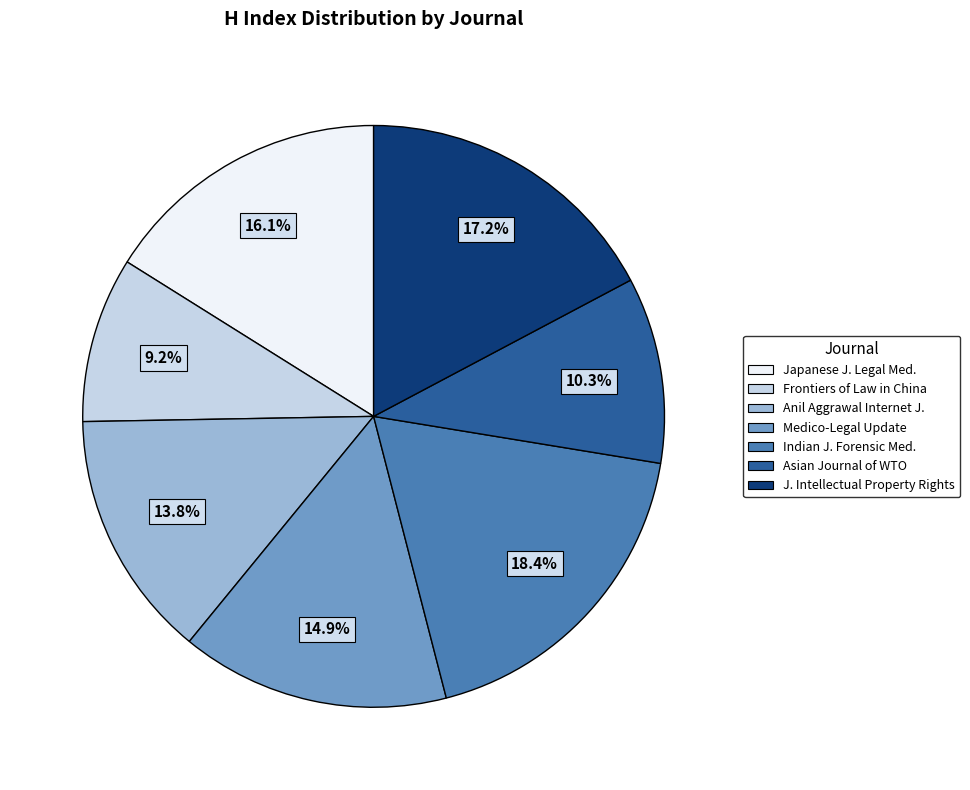

Is it true that Asian Journal of WTO is 10% of the pie?

True